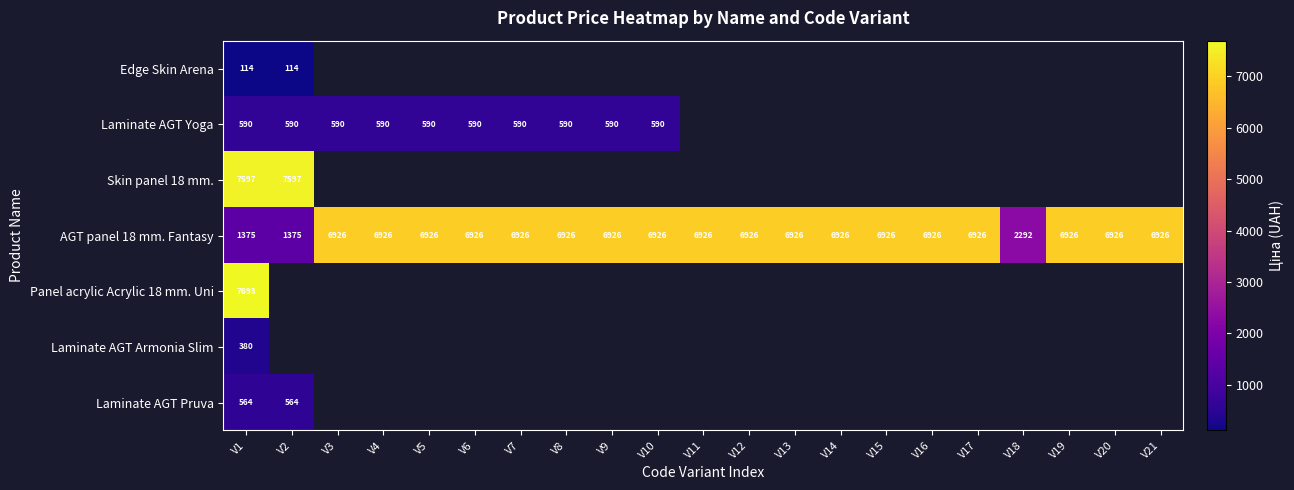

The value of Laminate AGT Armonia Slim at V1 is 380.0. True or false?

True